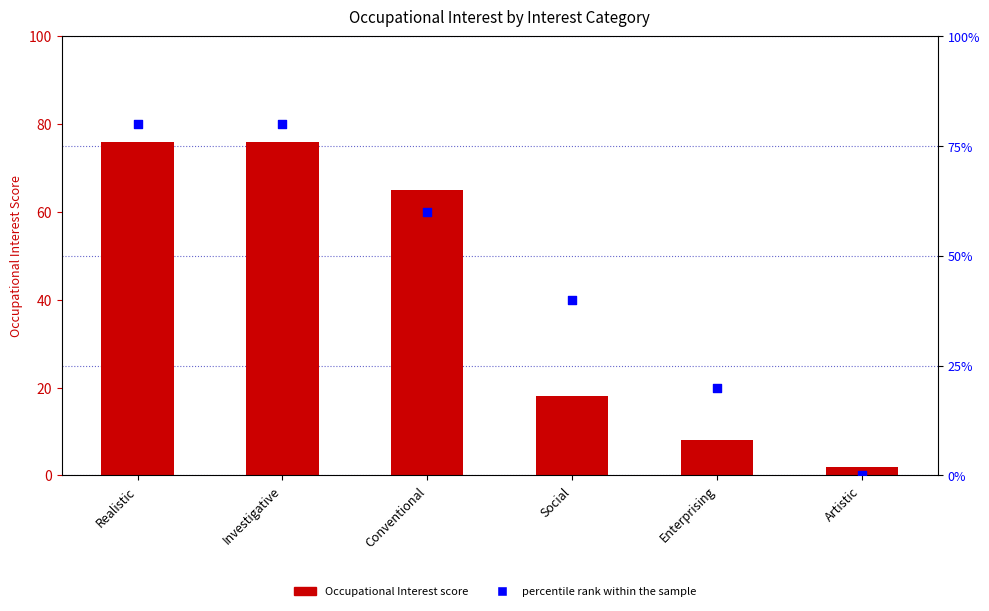

What is the total value across all series at Enterprising?

28